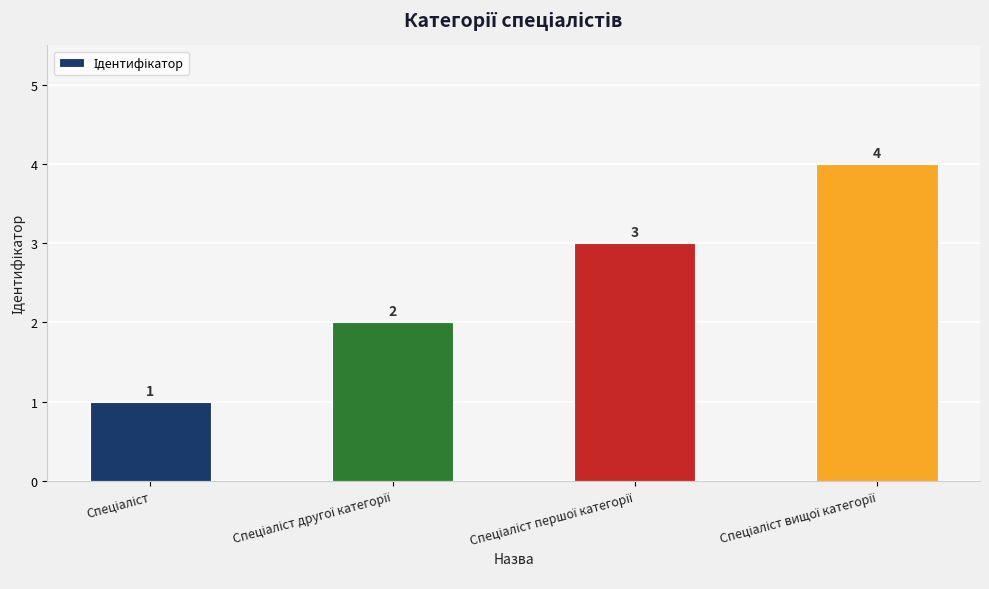

What is the sum of all values?

10